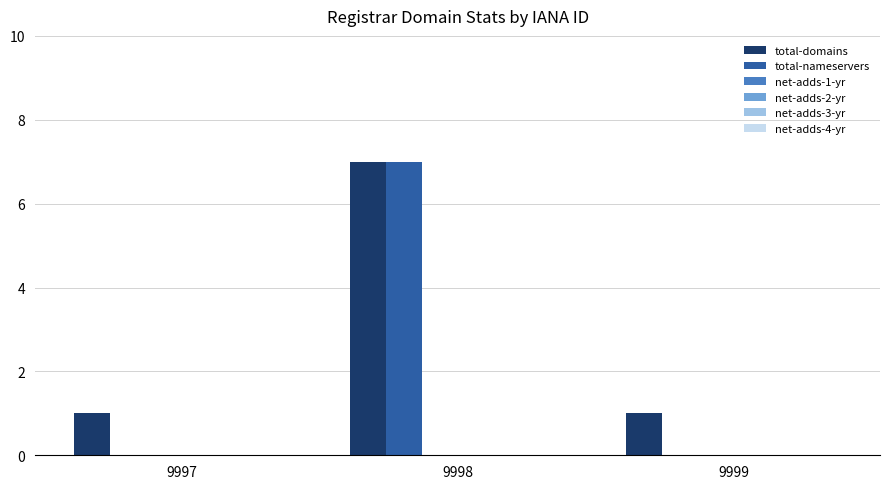

What is the sum of all total-nameservers values?

7